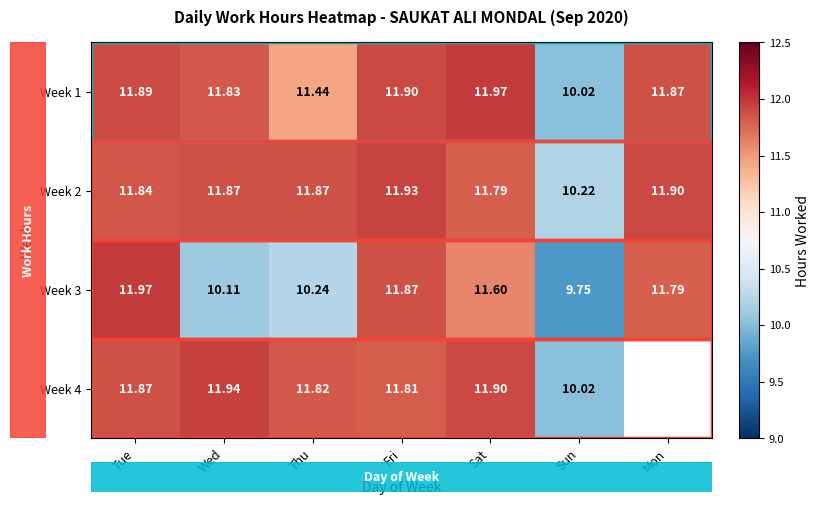

Is the value of Week 1 at Tue greater than the value of Week 4 at Sat?

No